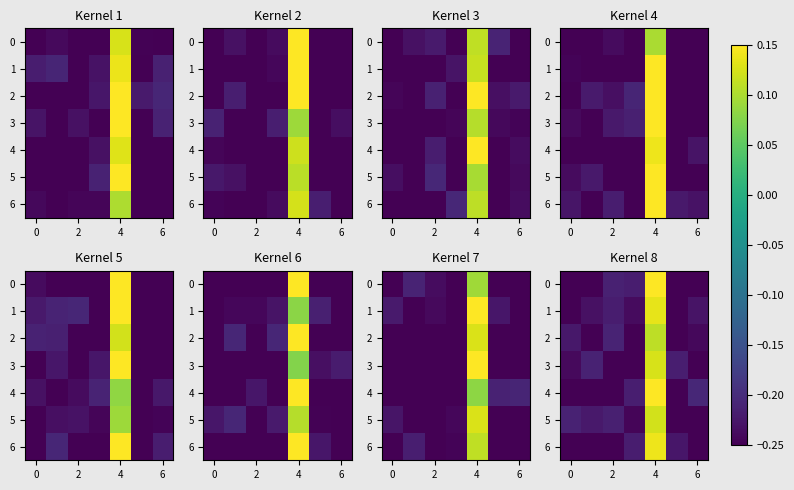

What is the greatest value displayed?

0.1